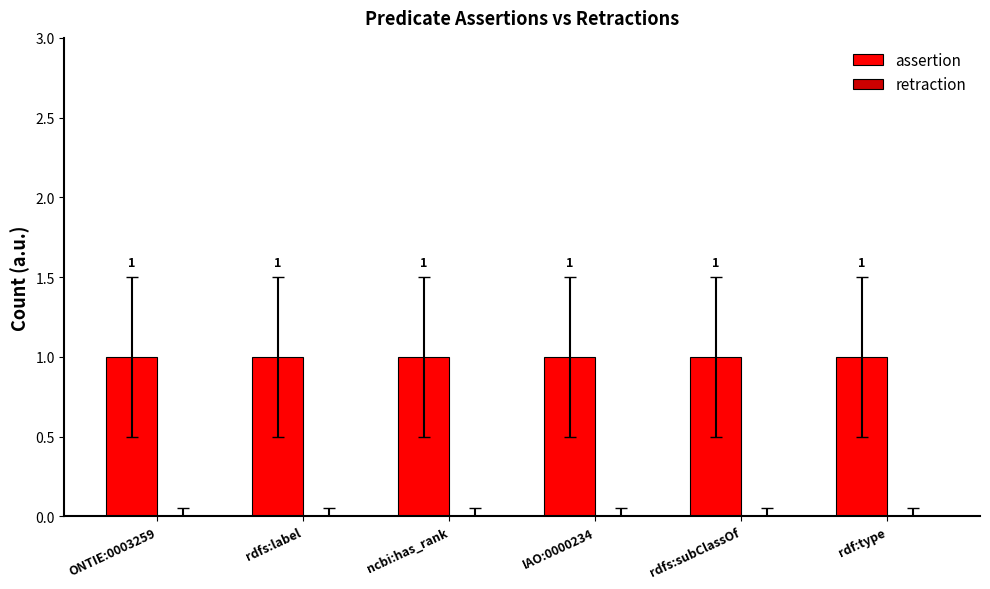

Which category has the highest value across all series?

ONTIE:0003259